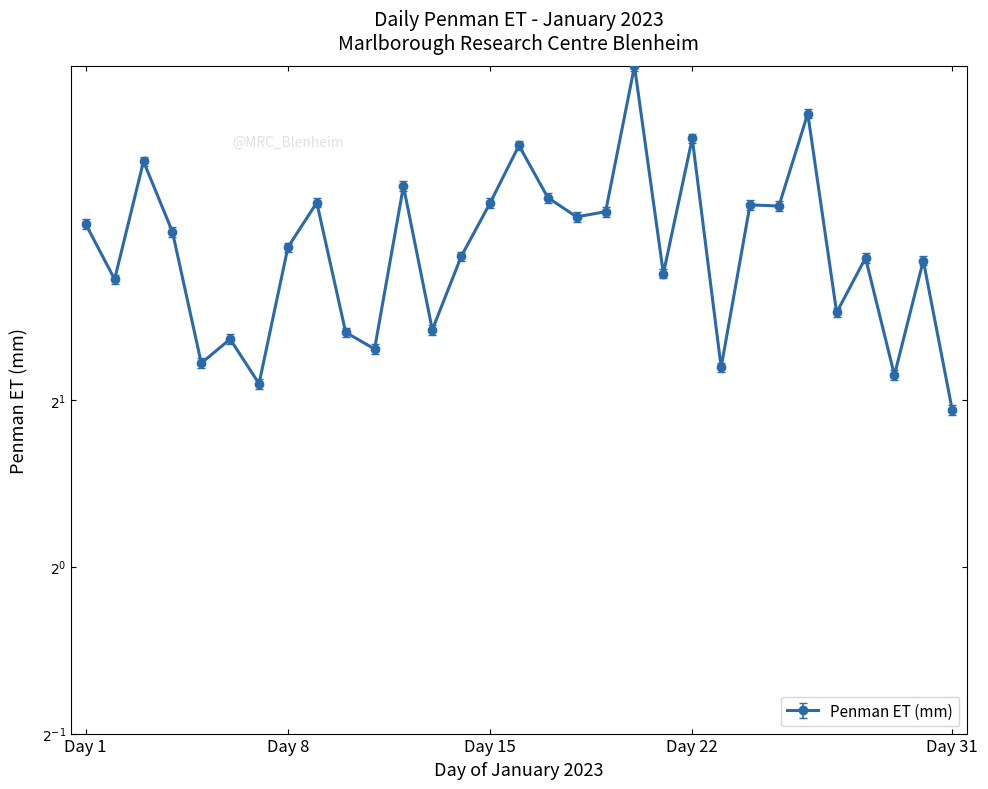

At which label is the value closest to 4?

4